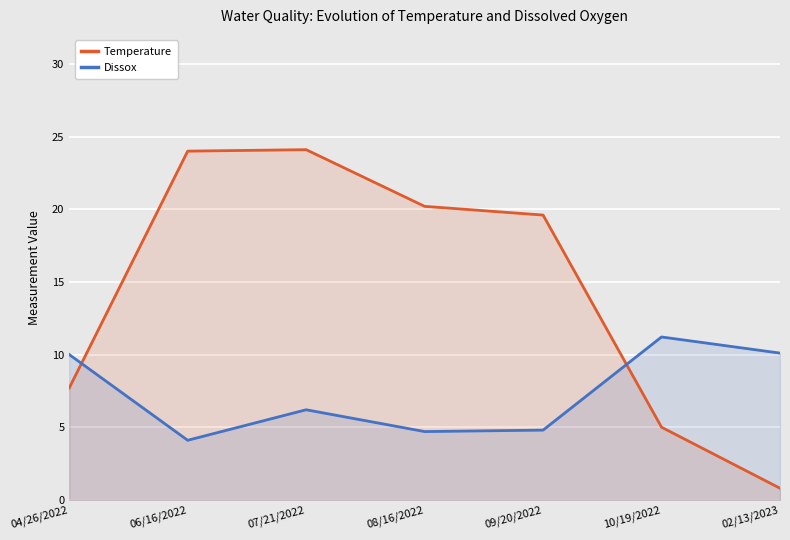

Is it true that Temperature equals 24.1 at 07/21/2022?

True